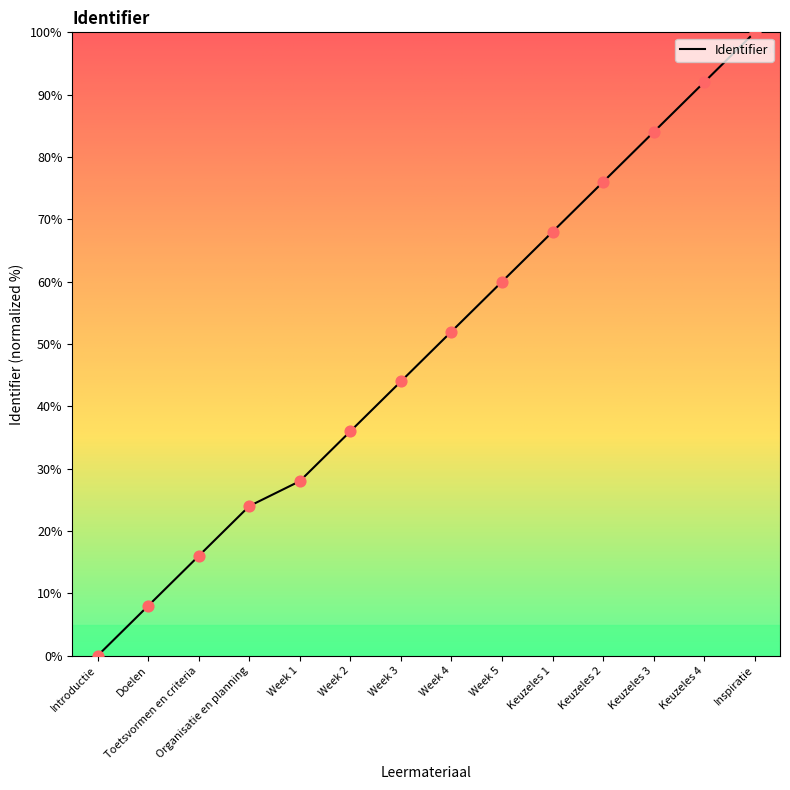

What is the change in value from Organisatie en planning to Week 3?

+20.0